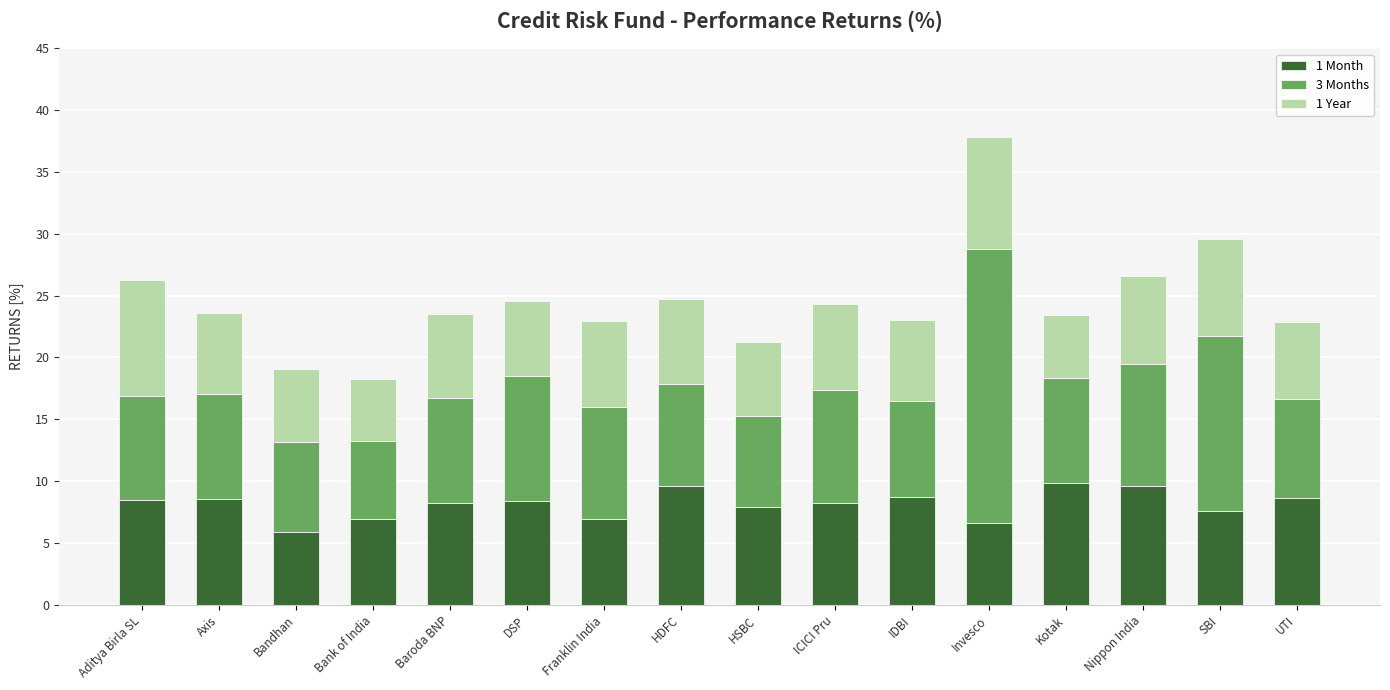

True or false: 1 Month has a value of 9.6 at HDFC.

True